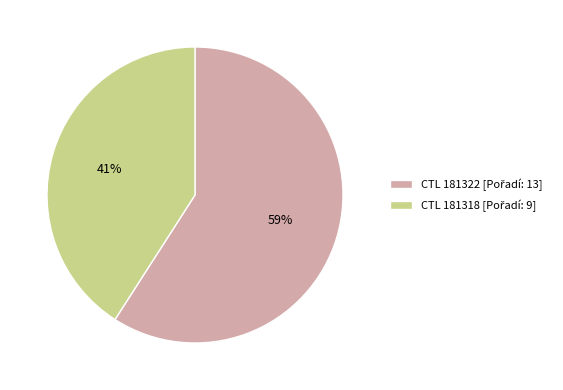

To the nearest percent, what is the average slice percentage?

50%